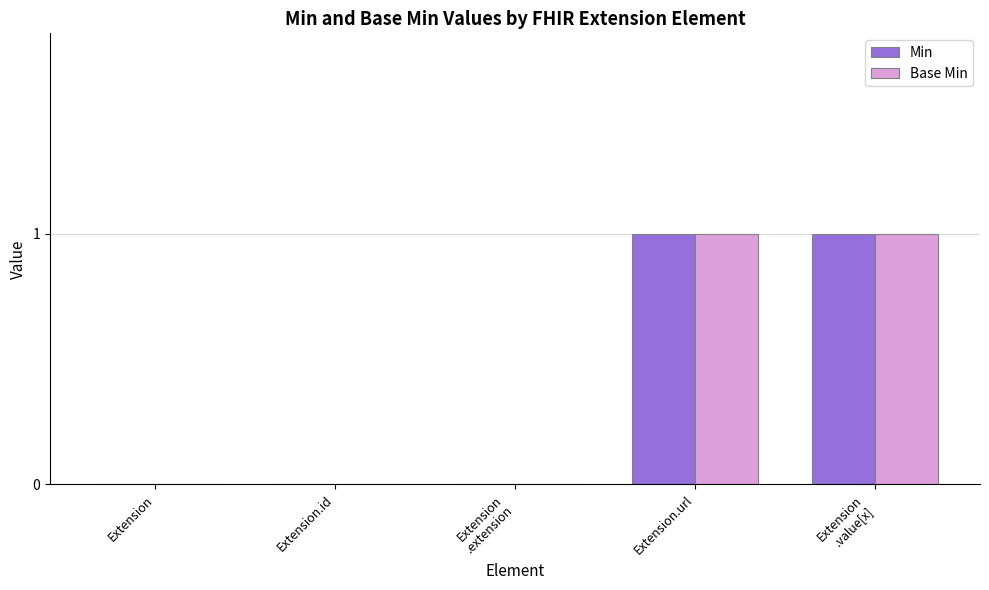

Count the number of data series in this chart.

2